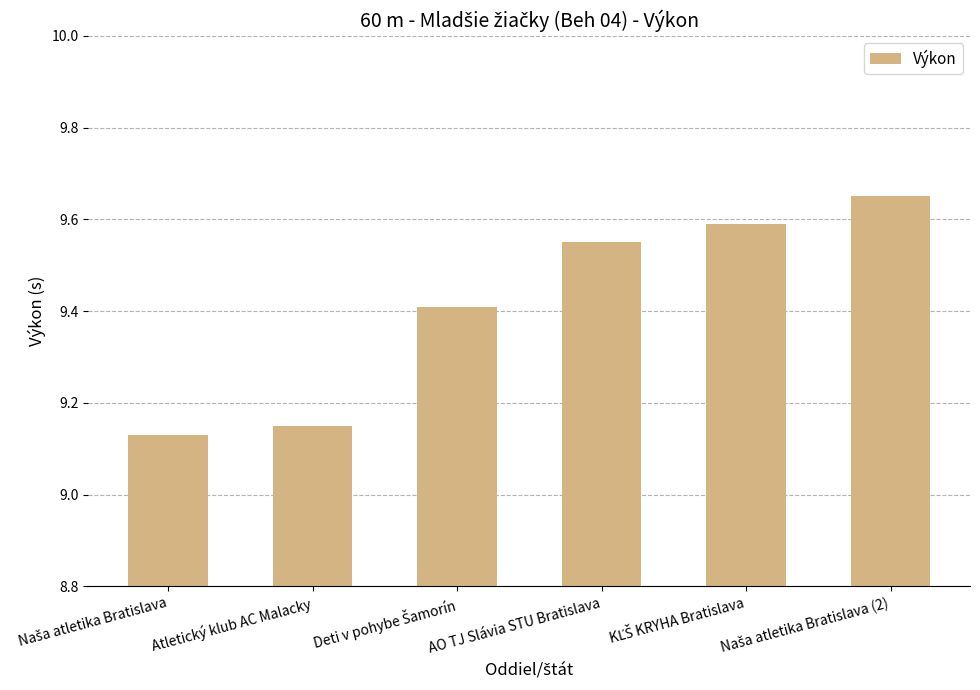

The value at AO TJ Slávia STU Bratislava is 9.6. True or false?

True